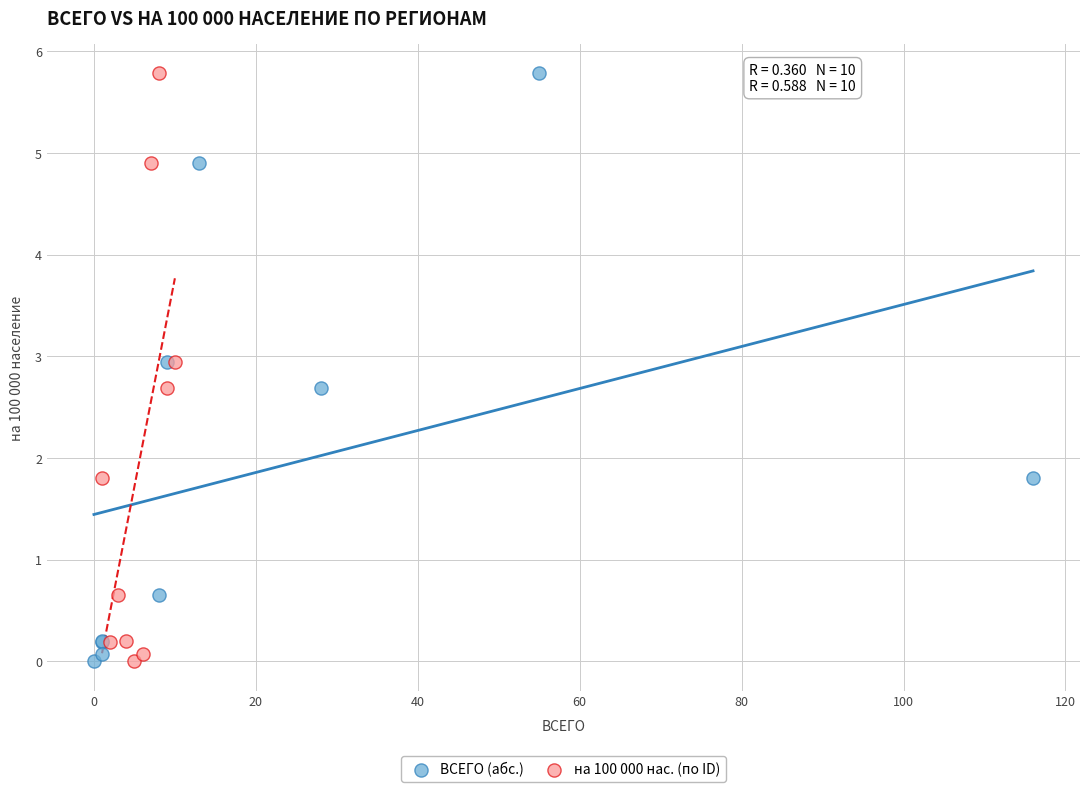

What are all the series names shown in the legend?

ВСЕГО (абс.), на 100 000 нас. (по ID)